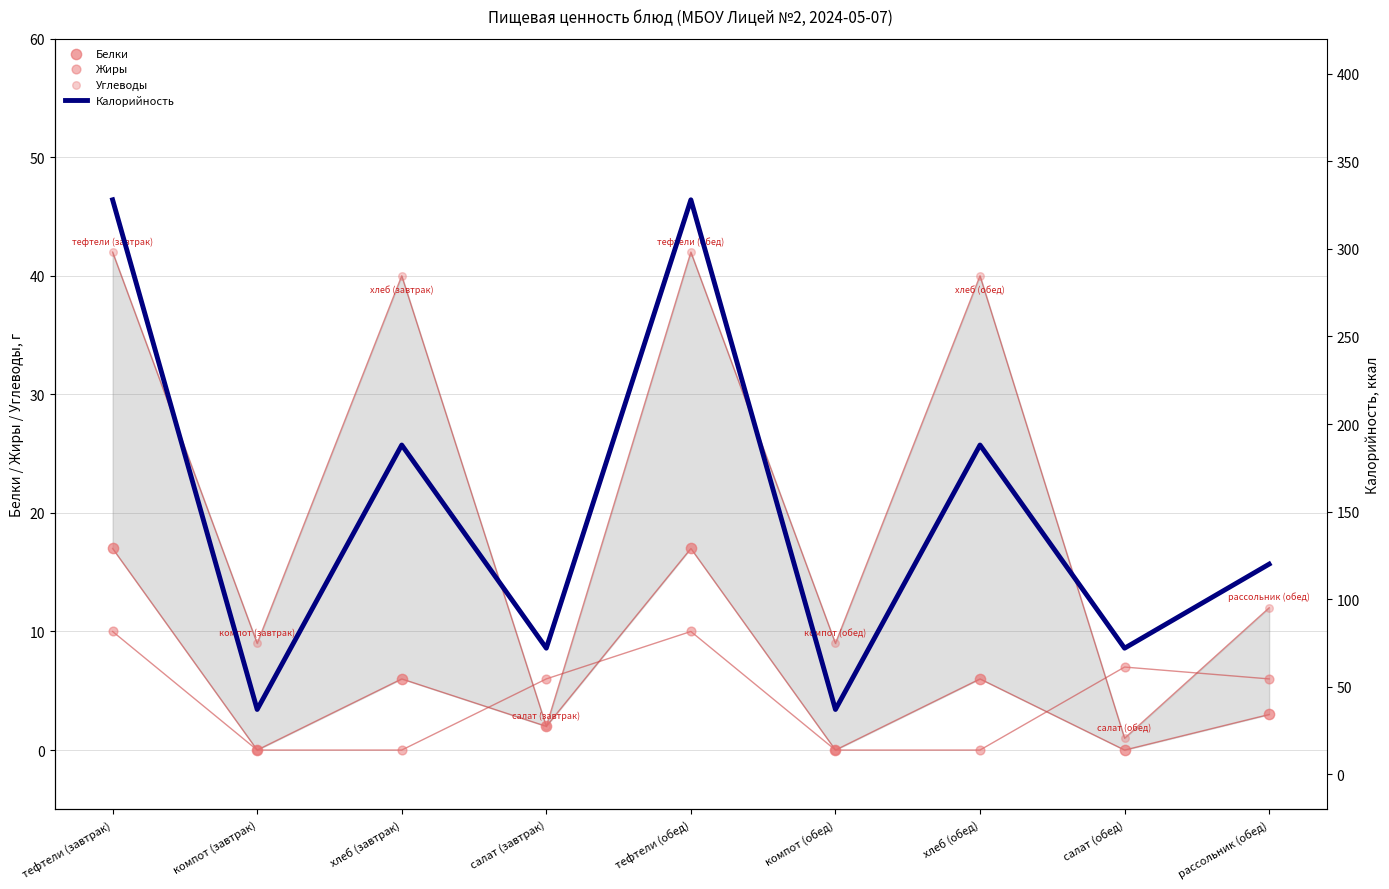

At how many categories does at least one series exceed 159?

4